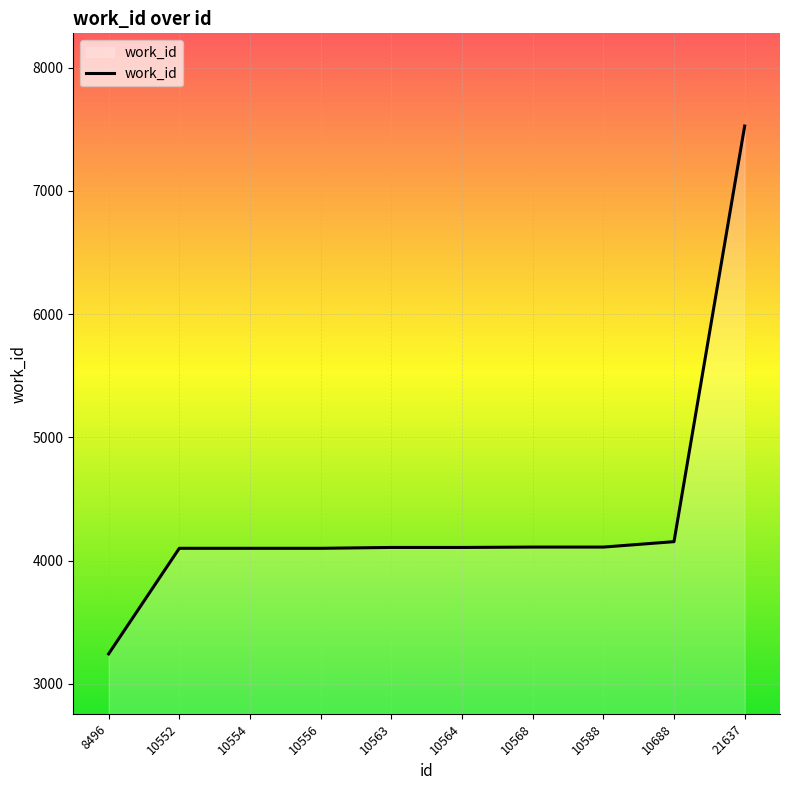

The value at 8496 is 3242. True or false?

True